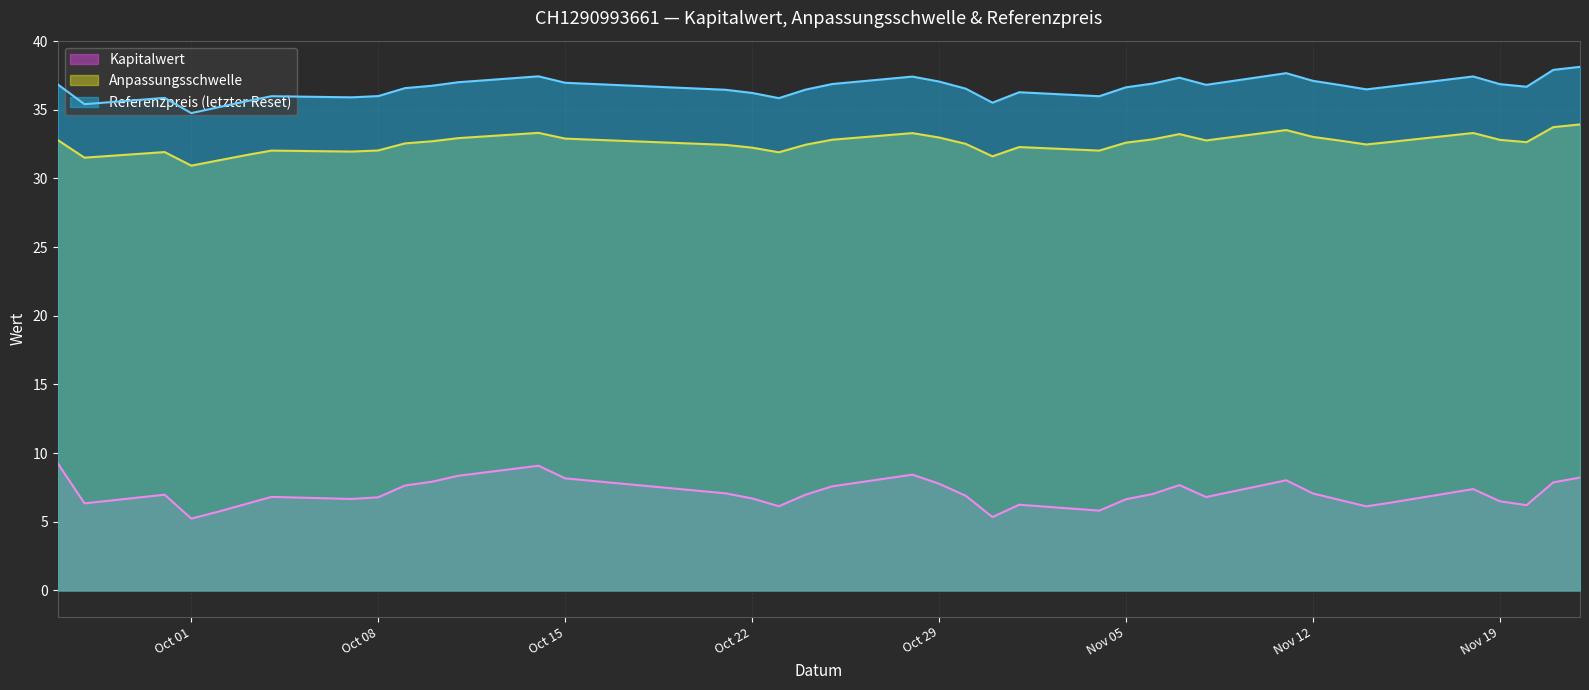

Where is the first local minimum for Referenzpreis (letzter Reset)?

2024-09-27